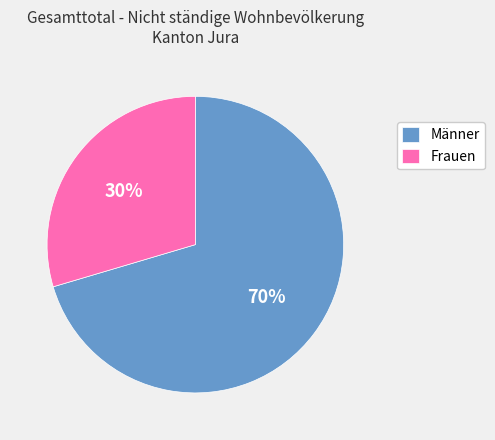

To the nearest percent, what is the average slice percentage?

50%